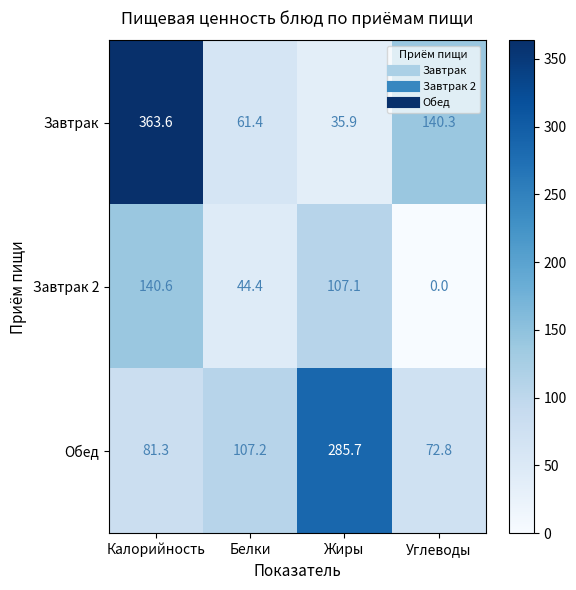

Reading left to right, transcribe all the data shown in this chart.

Завтрак: 363.6	61.4	35.9	140.3
Завтрак 2: 140.6	44.4	107.1	0.0
Обед: 81.3	107.2	285.7	72.8